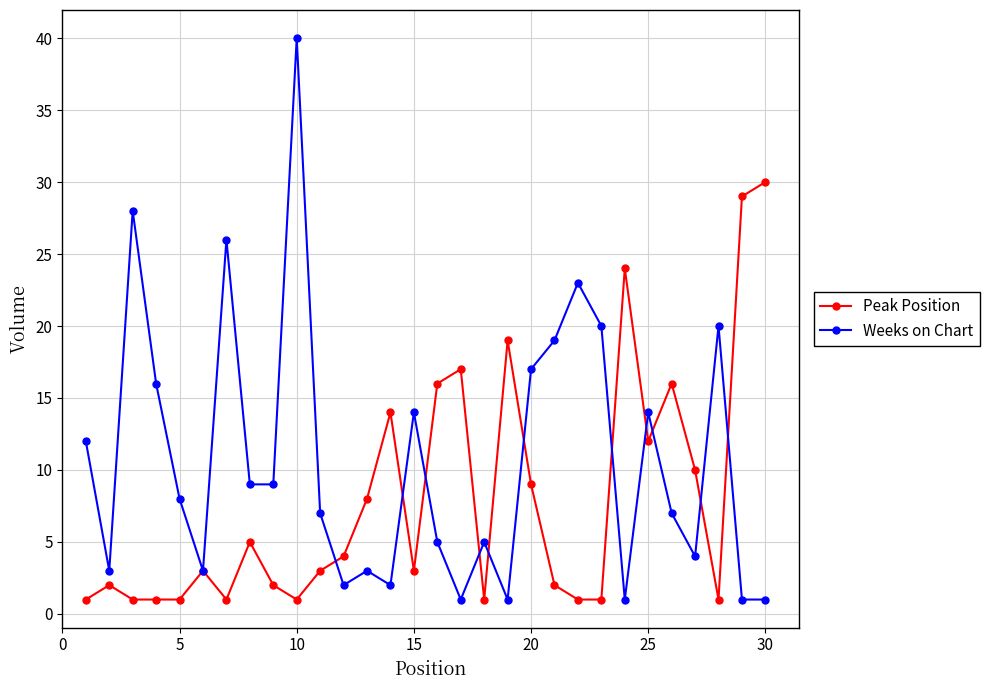

What is the sum of all Peak Position values?

238